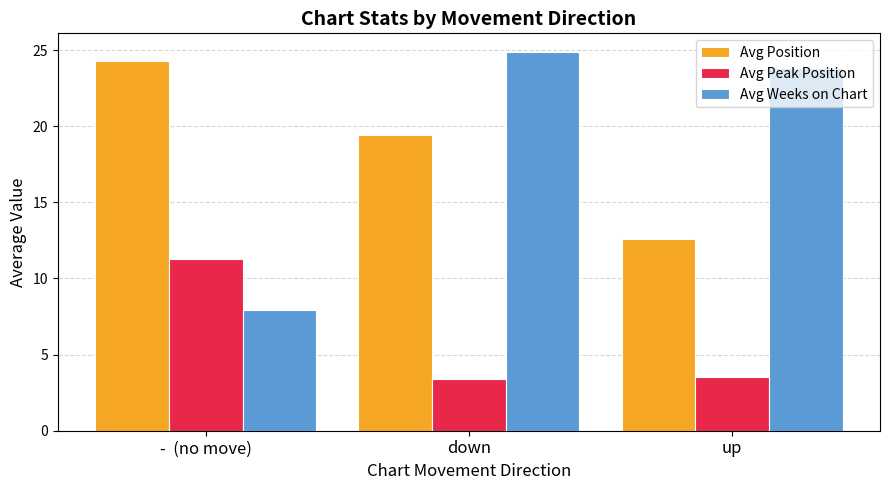

List the labels in order of Avg Position value, smallest first.

up, down, -  (no move)